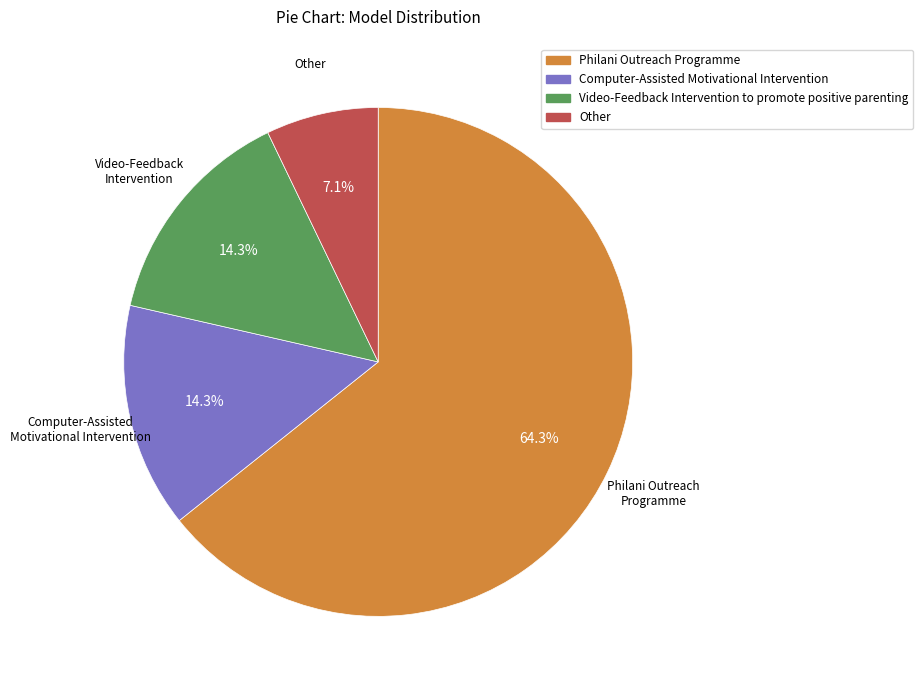

To the nearest percent, what is the difference between the largest and smallest slice percentages?

57%